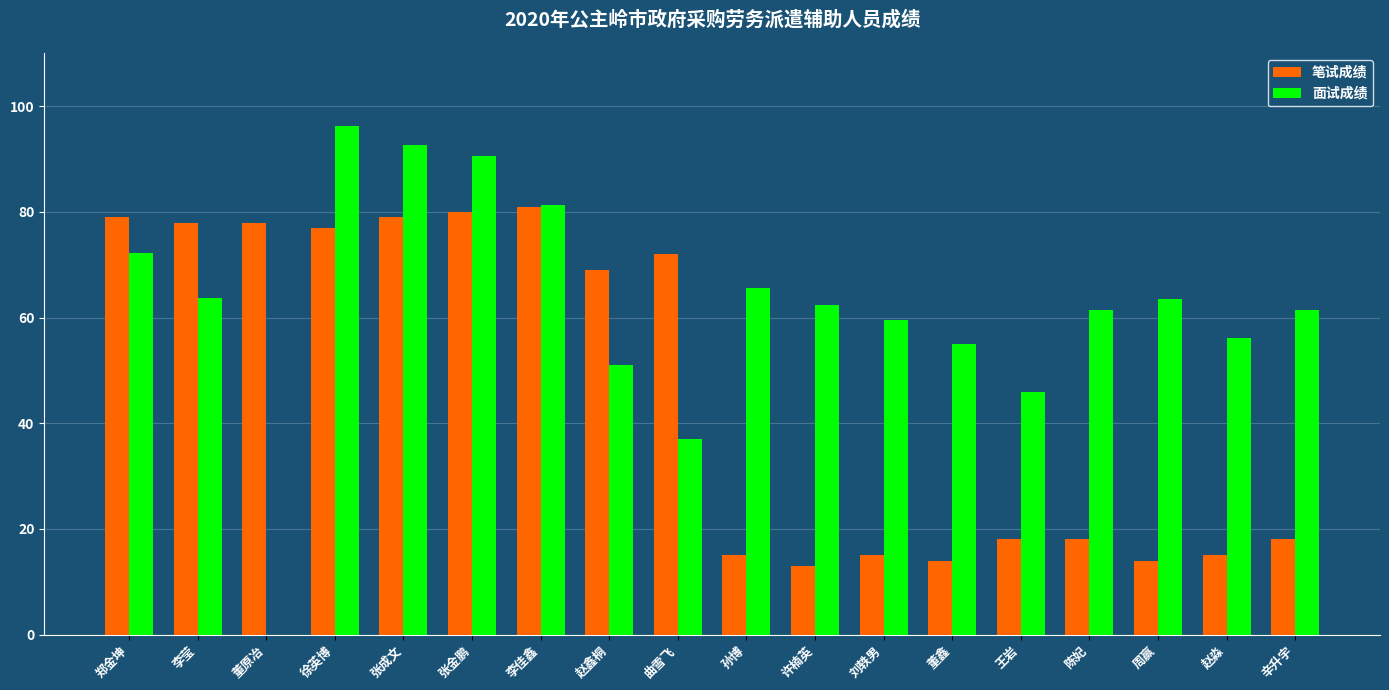

Which series changed the most between 李佳鑫 and 董鑫?

笔试成绩